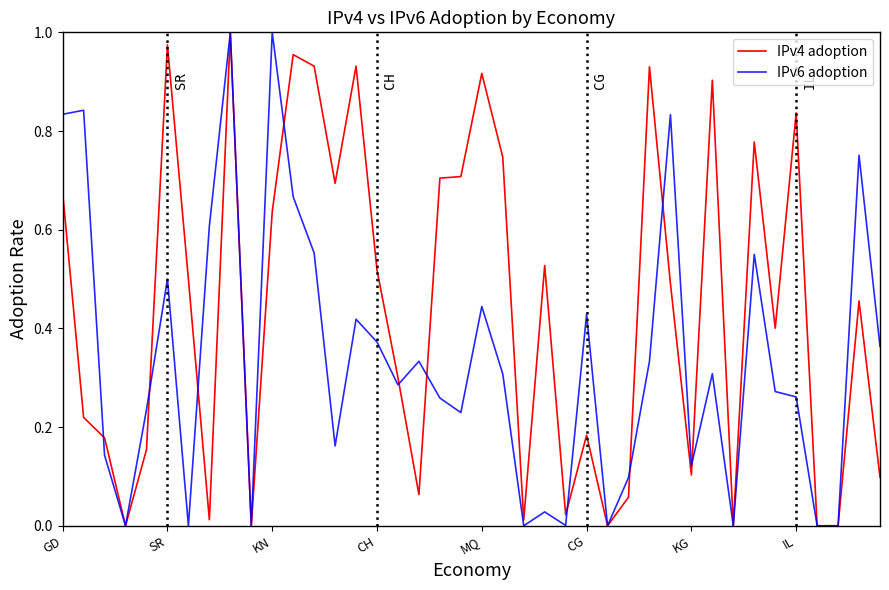

List the series in order of their overall mean, highest first.

IPv4 adoption, IPv6 adoption